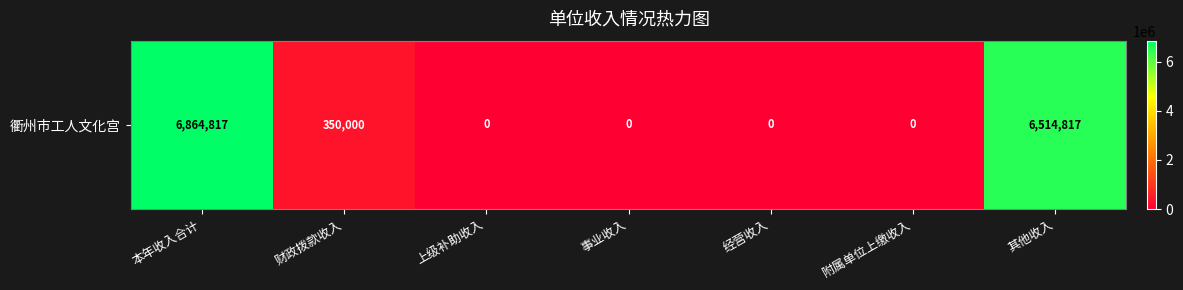

What is the difference between the maximum and second lowest values?

6864817.3